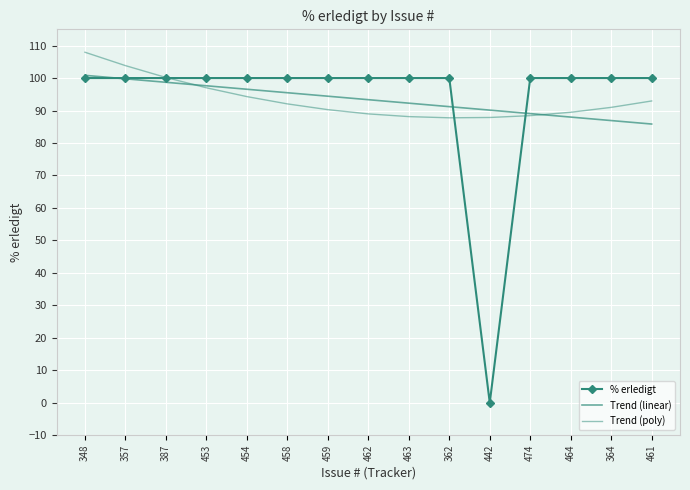

True or false: Trend (linear) and % erledigt intersect in this chart.

True